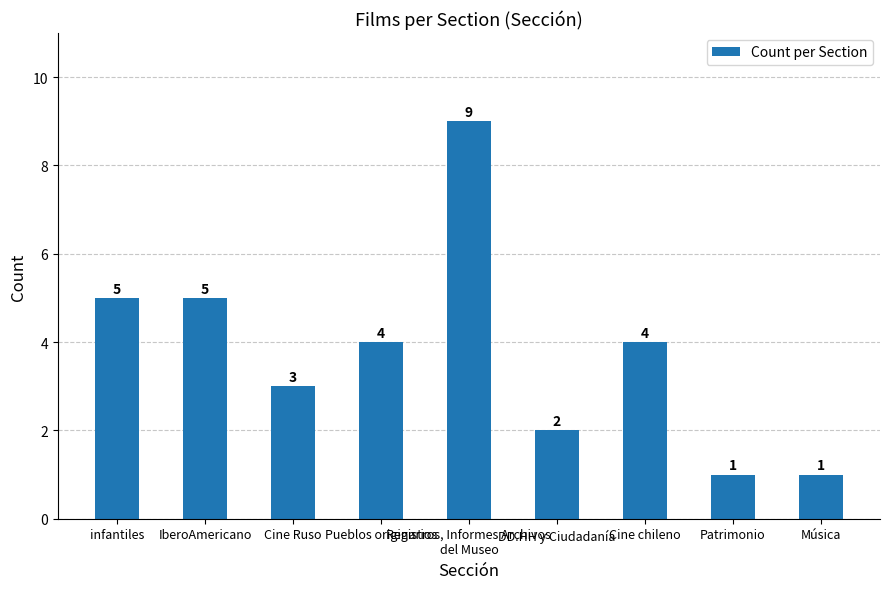

How many distinct data groups are displayed?

1